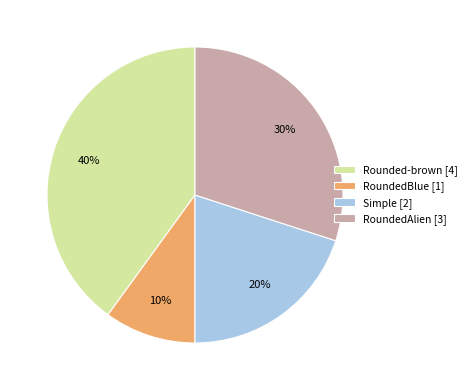

Does Rounded-brown [4] account for over 50% of the chart?

No